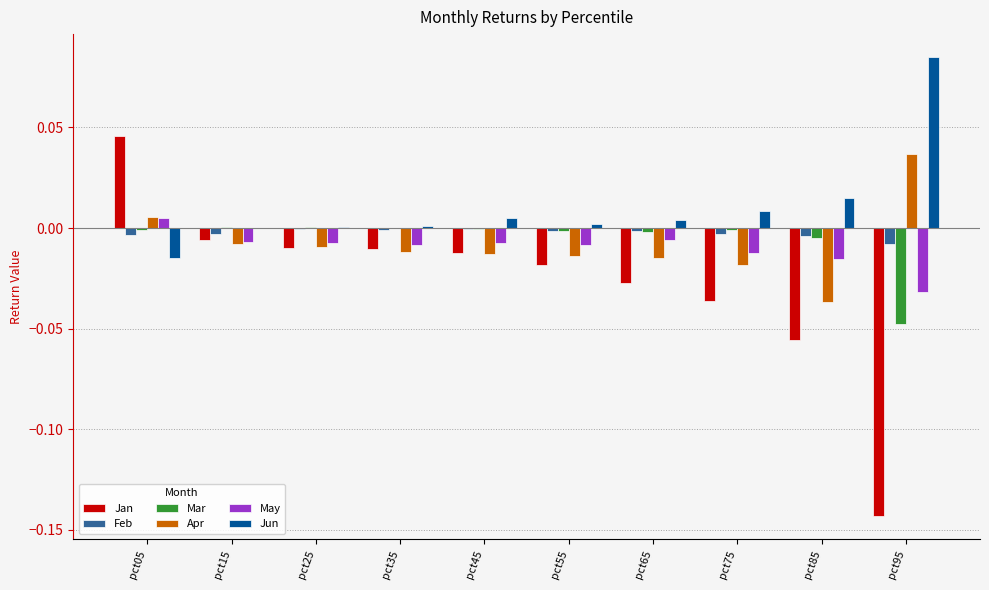

How many data points does each series have?

10